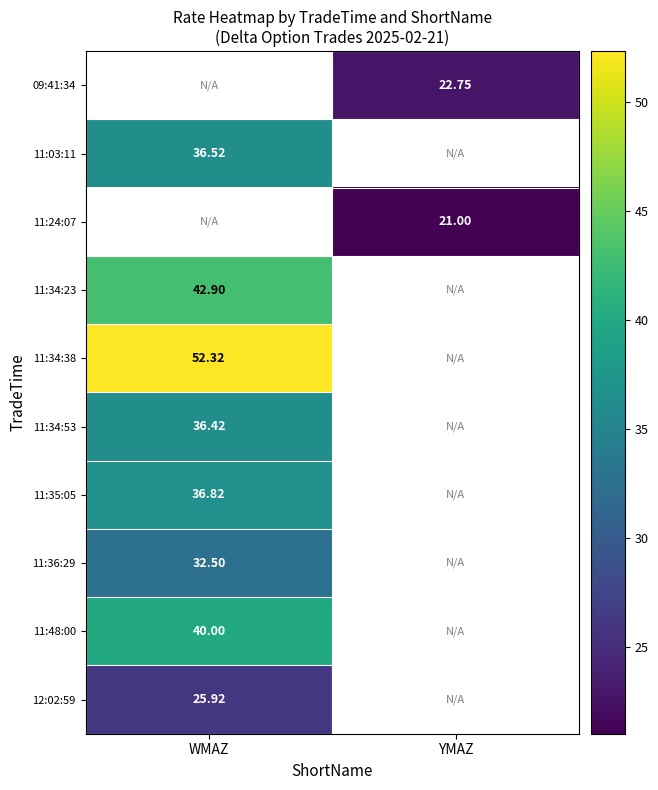

Rank the categories by 11:34:38 value from lowest to highest.

WMAZ, YMAZ